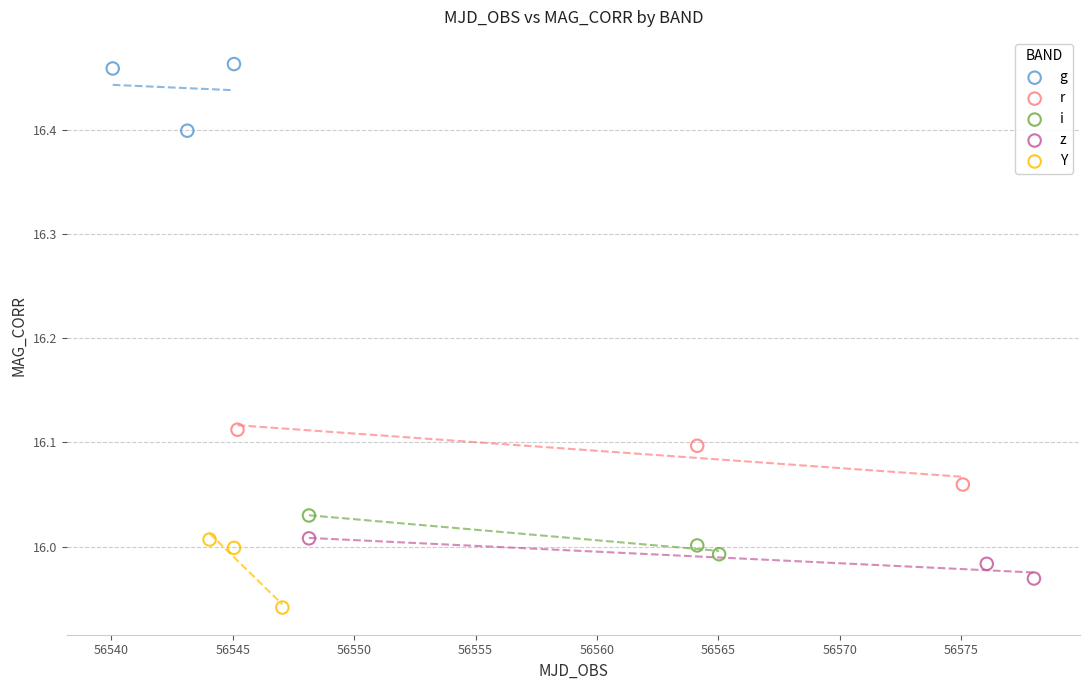

Which series reaches the minimum Y coordinate?

Y